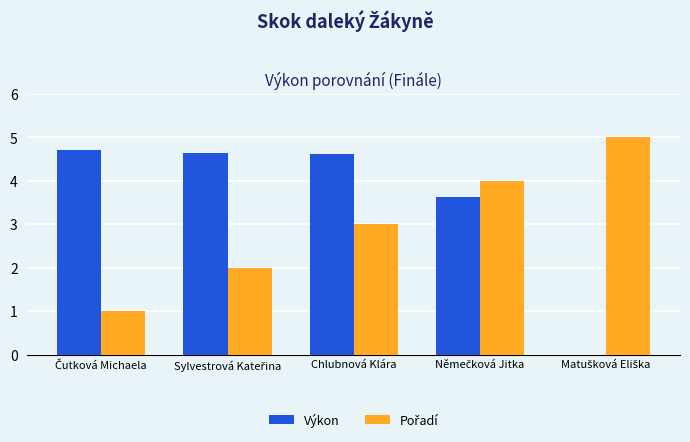

What is the total value across all series at Chlubnová Klára?

7.6